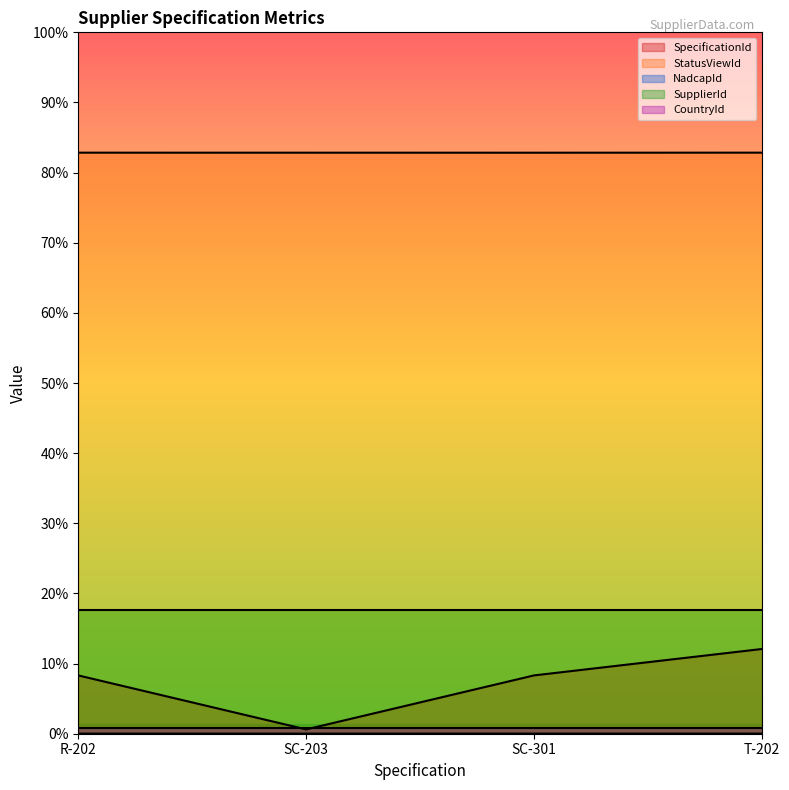

Which series has the largest total across all categories?

StatusViewId